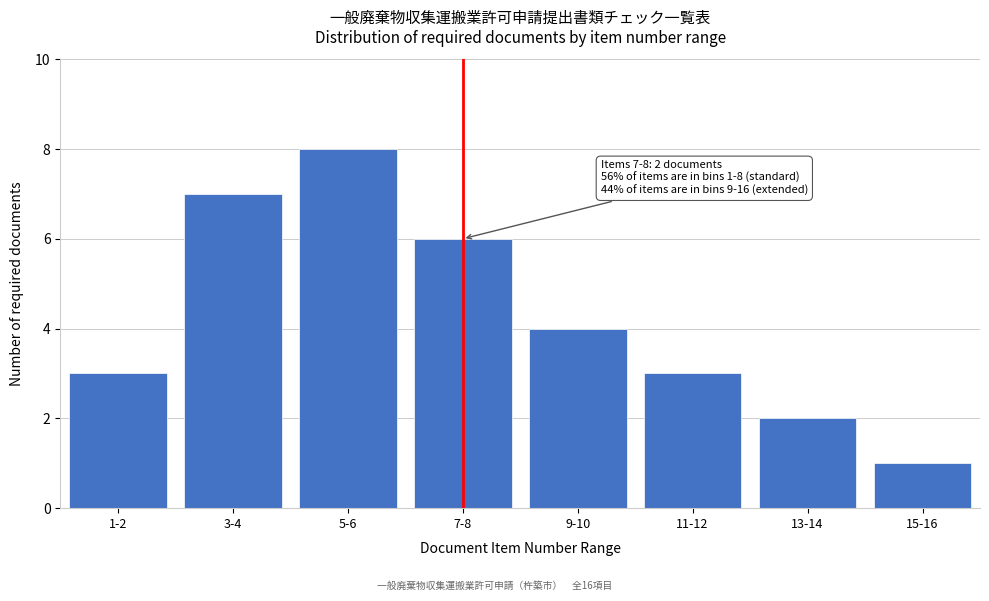

Reading left to right, list all the values displayed in this chart.

1-2=3	3-4=7	5-6=8	7-8=6	9-10=4	11-12=3	13-14=2	15-16=1